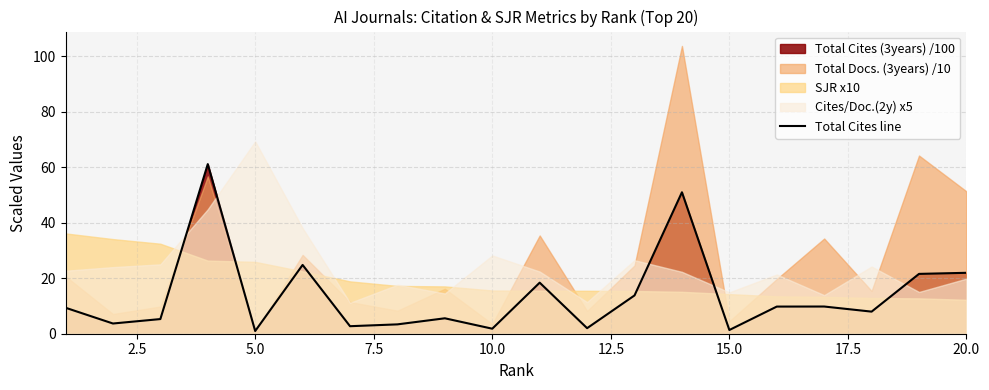

How many lines are shown in the chart?

1